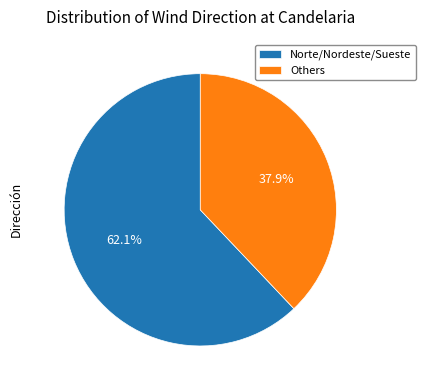

Which has a higher value, Others or Norte/Nordeste/Sueste?

Norte/Nordeste/Sueste